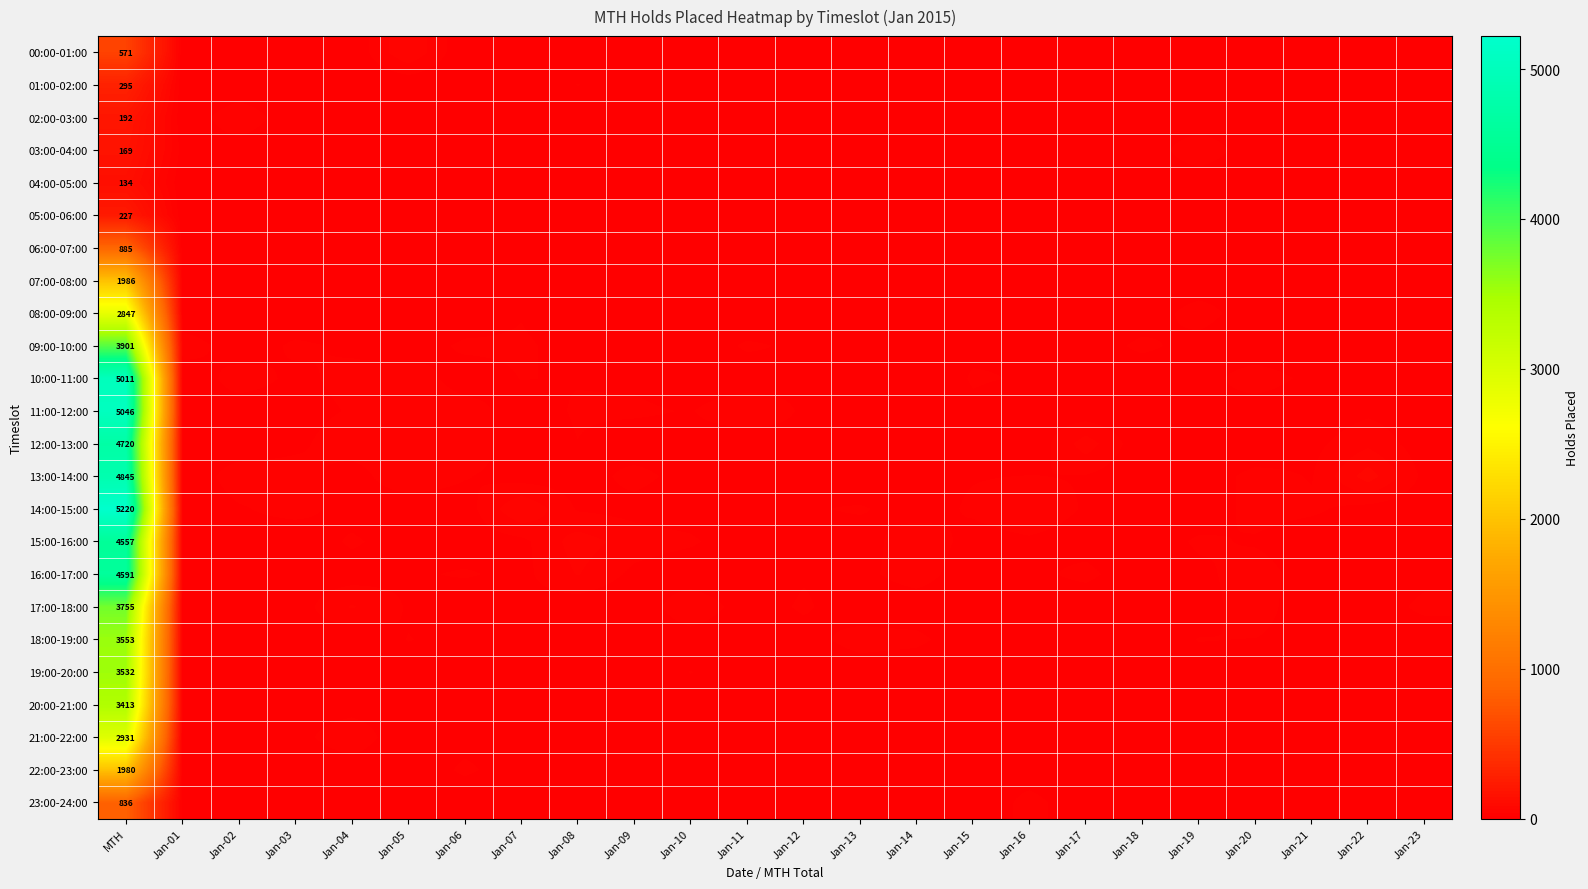

Which label corresponds to the largest value in the chart?

MTH